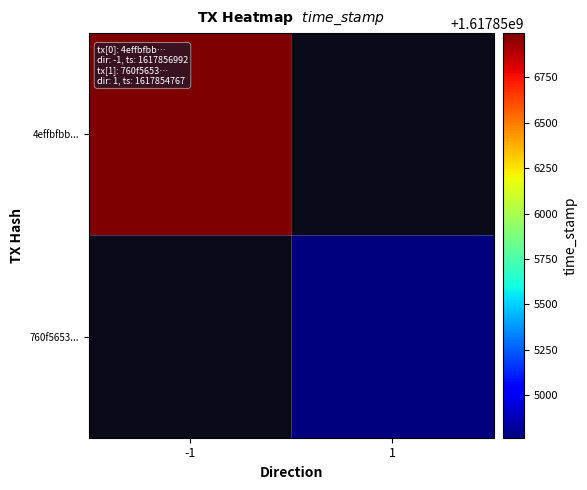

List the series in order of their peak value, lowest first.

4effbfbb..., 760f5653...